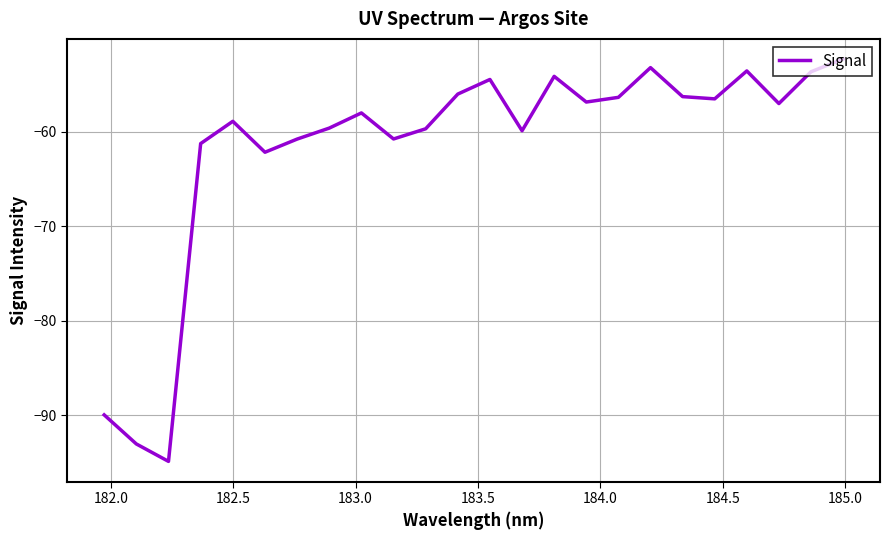

What is the maximum value shown in the chart?

-52.3